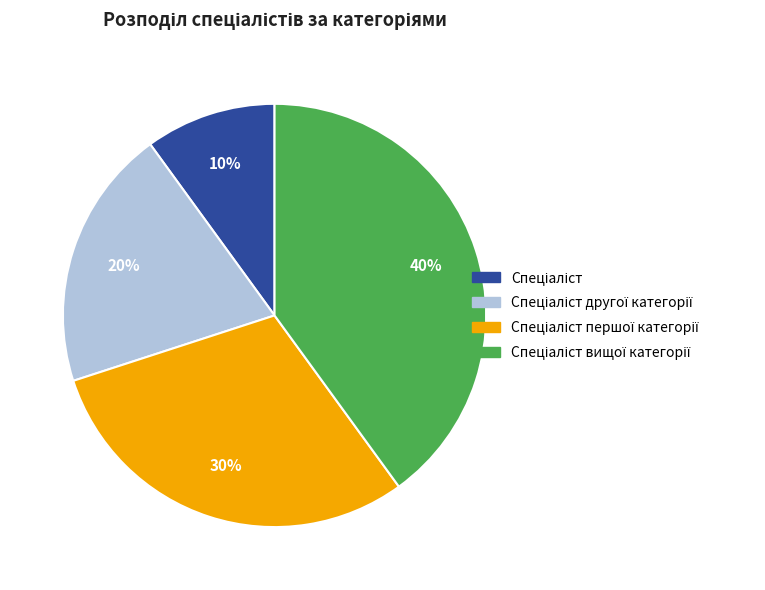

To the nearest percent, what is the average slice percentage?

25%